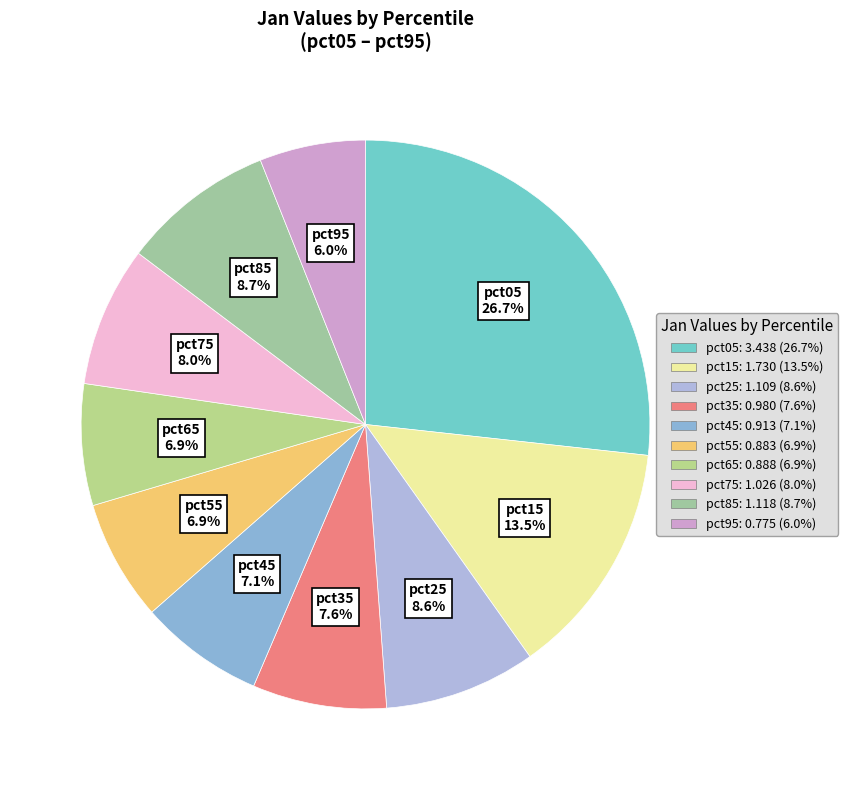

How many slices are in this pie chart?

10